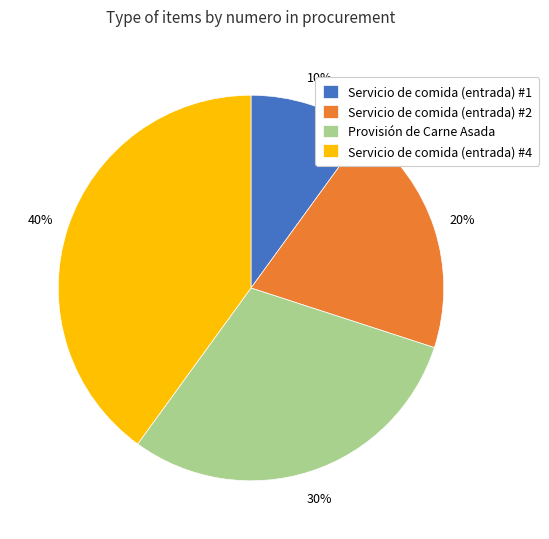

Which has a higher value, Provisión de Carne Asada or Servicio de comida (entrada) #1?

Provisión de Carne Asada